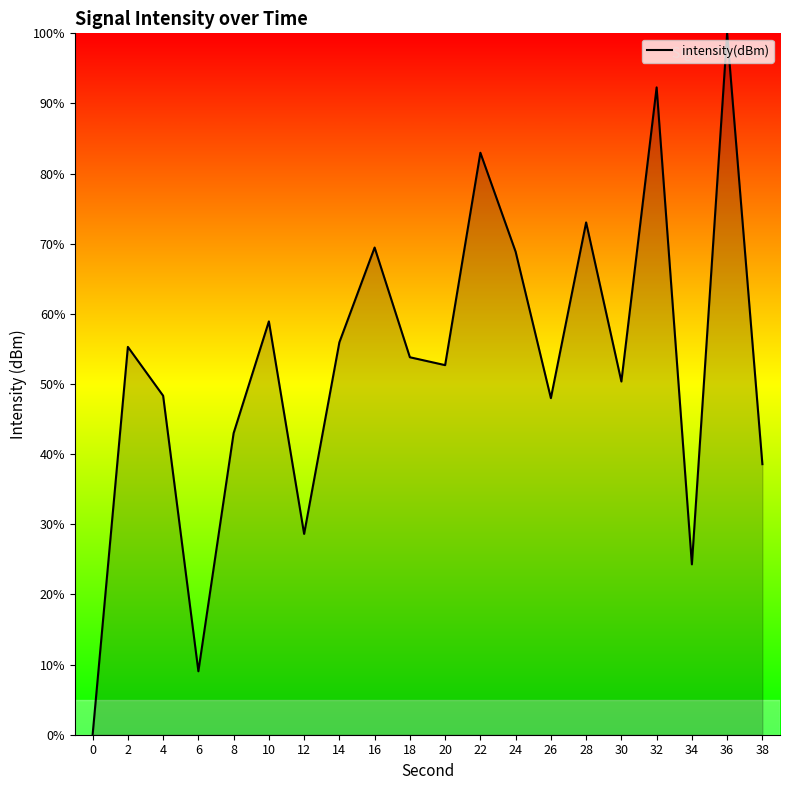

What is the difference between the maximum and second lowest values?

91.0